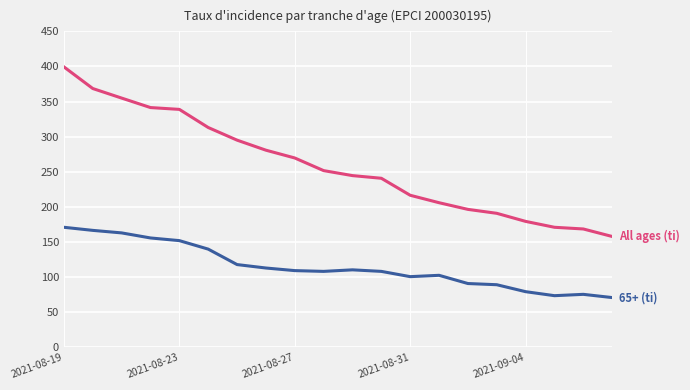

What is the maximum value shown in the chart?

399.4